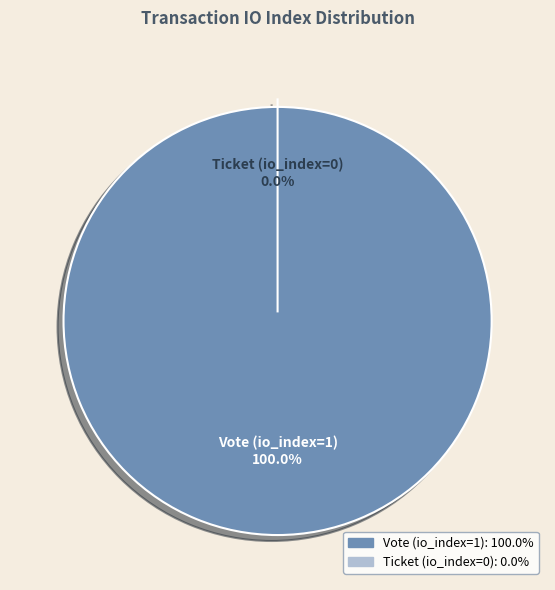

What is the change in value from Vote (io_index=1) to Ticket (io_index=0)?

-1